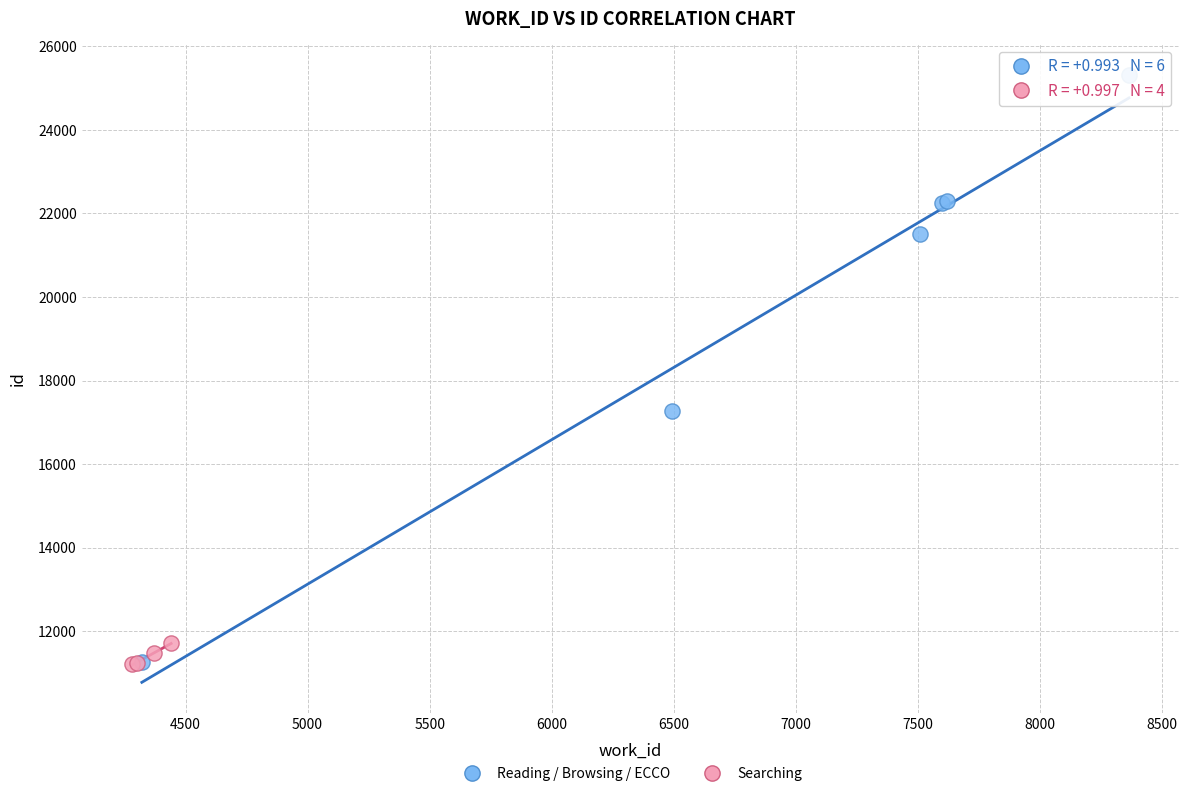

Which series has the widest spread of Y values?

Reading / Browsing / ECCO